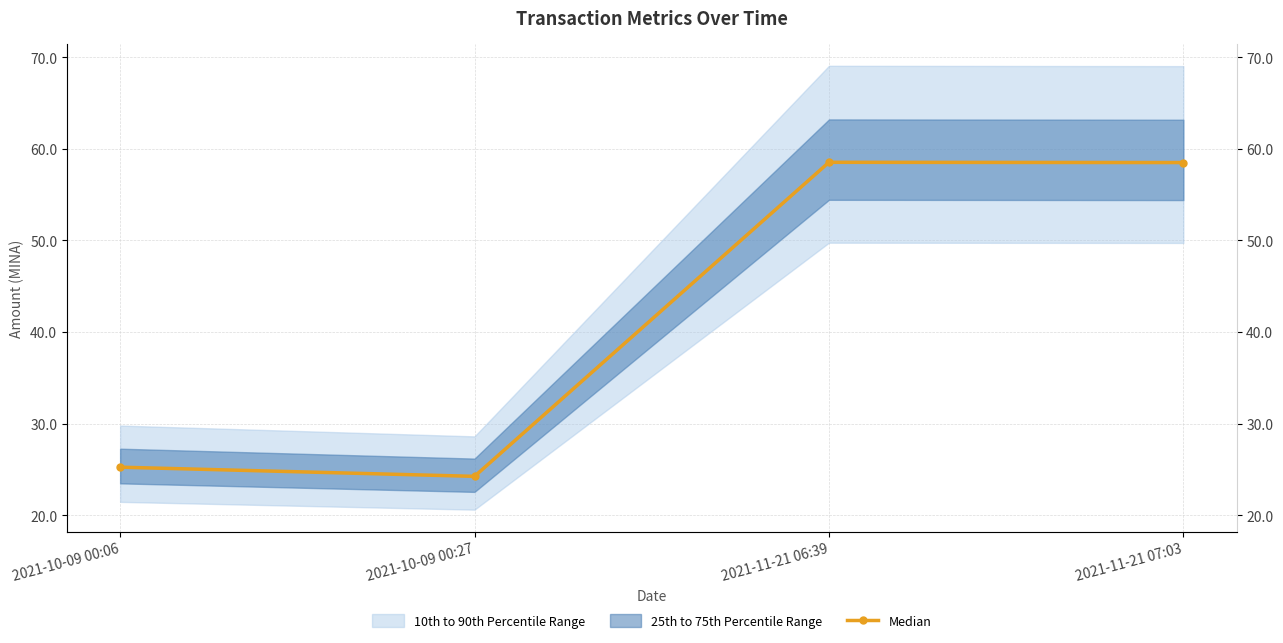

Between 2021-10-09 00:06 and 2021-11-21 07:03, which is larger?

2021-11-21 07:03